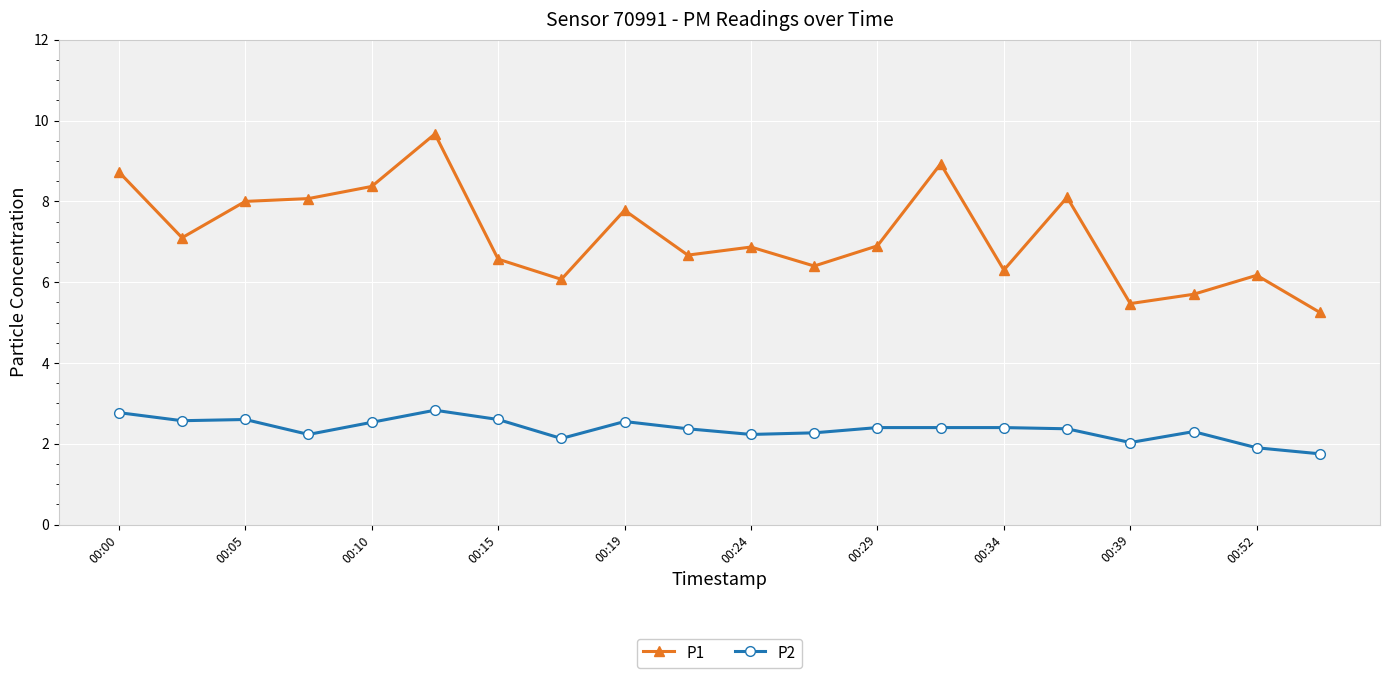

What is the value of the P2 point at the 5th from the left?

2.5